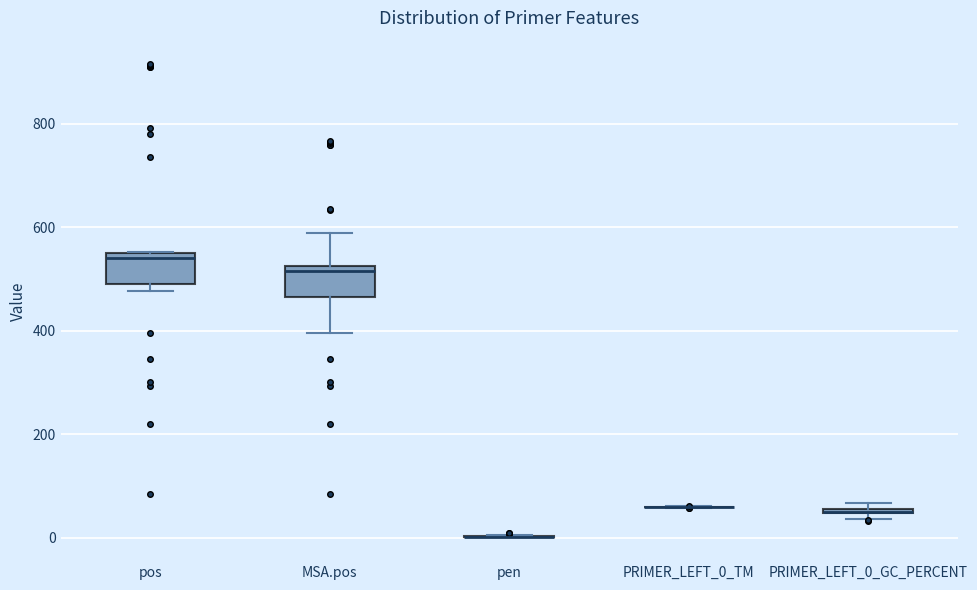

Where is the lower edge of the box for MSA.pos on the y-axis? The values are not printed on the chart, so give them approximately, as read against the axis.

460